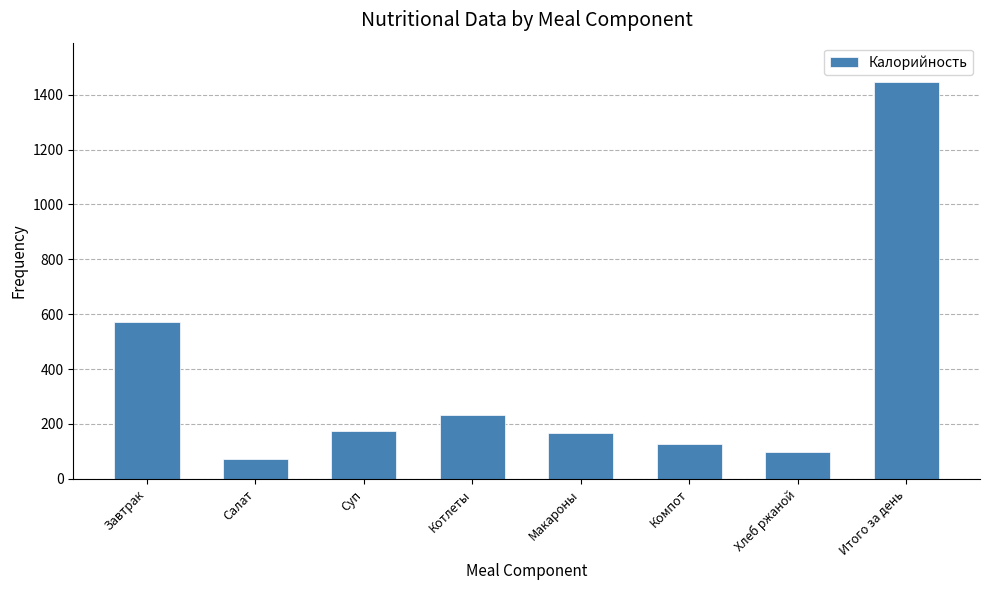

What is the average value?

361.2